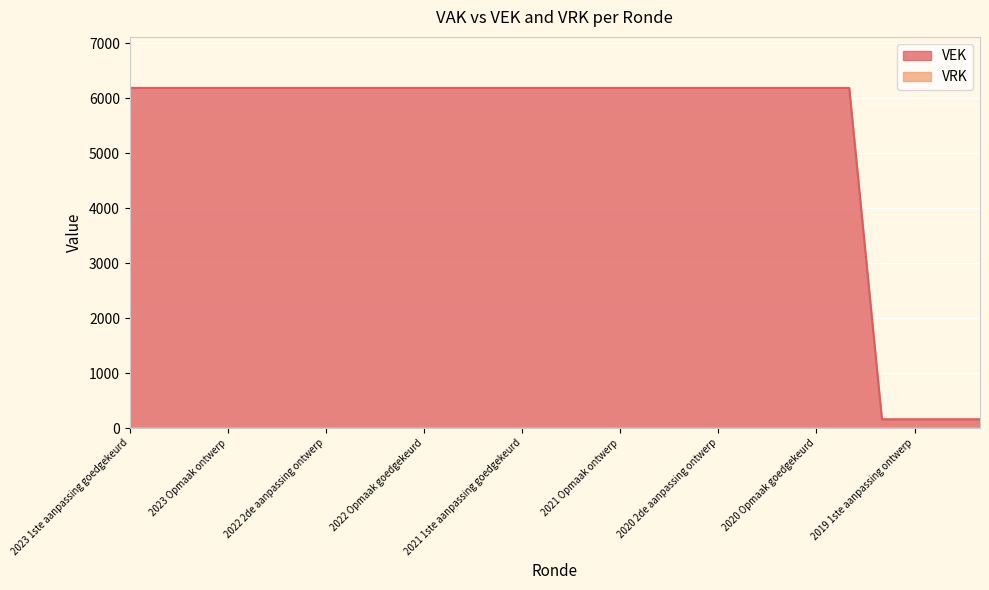

Which label corresponds to the smallest value in the chart?

2019 1ste aanpassing goedgekeurd